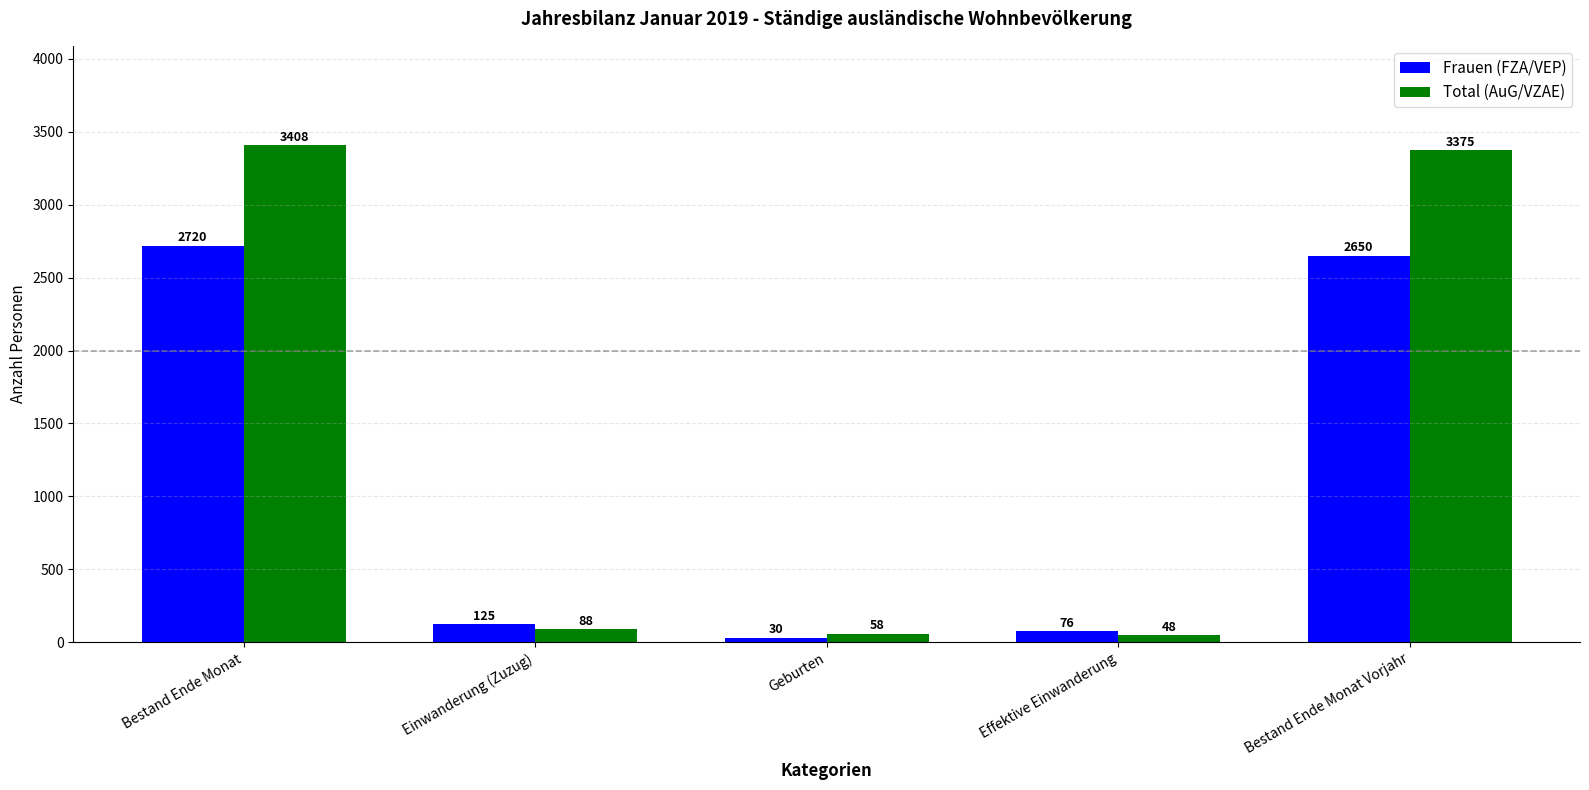

At how many categories does at least one series exceed 1624?

2